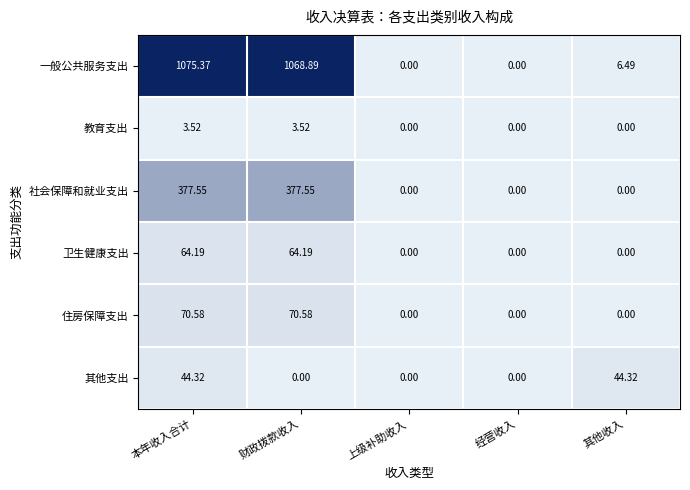

Which category has the highest value across all series?

本年收入合计